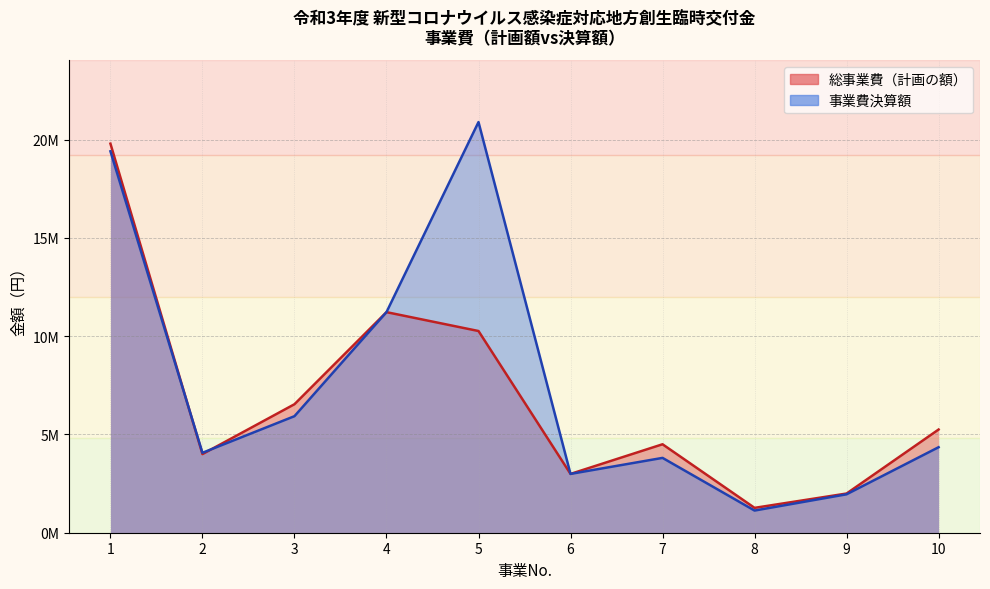

What is the sum of all 総事業費（計画の額） values?

67817000